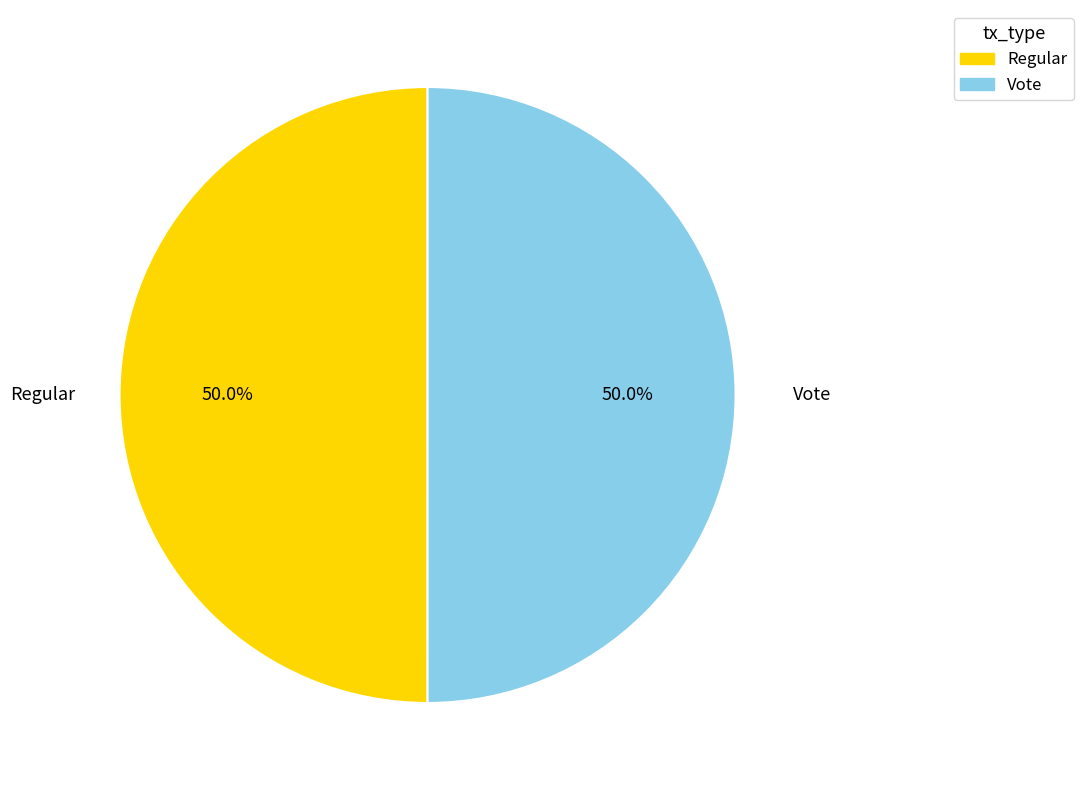

To the nearest percent, what portion does Regular represent?

50%